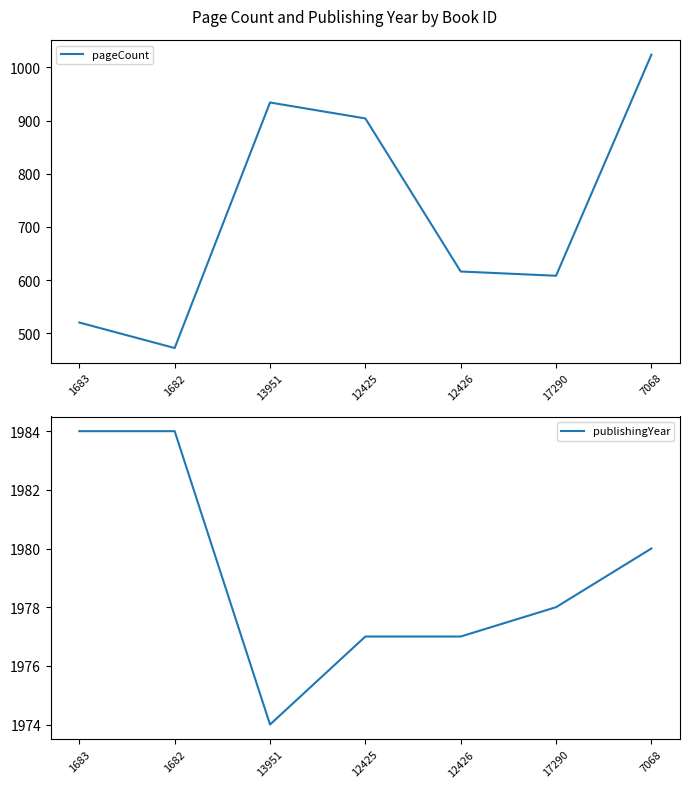

What is the maximum value shown in the chart?

1984